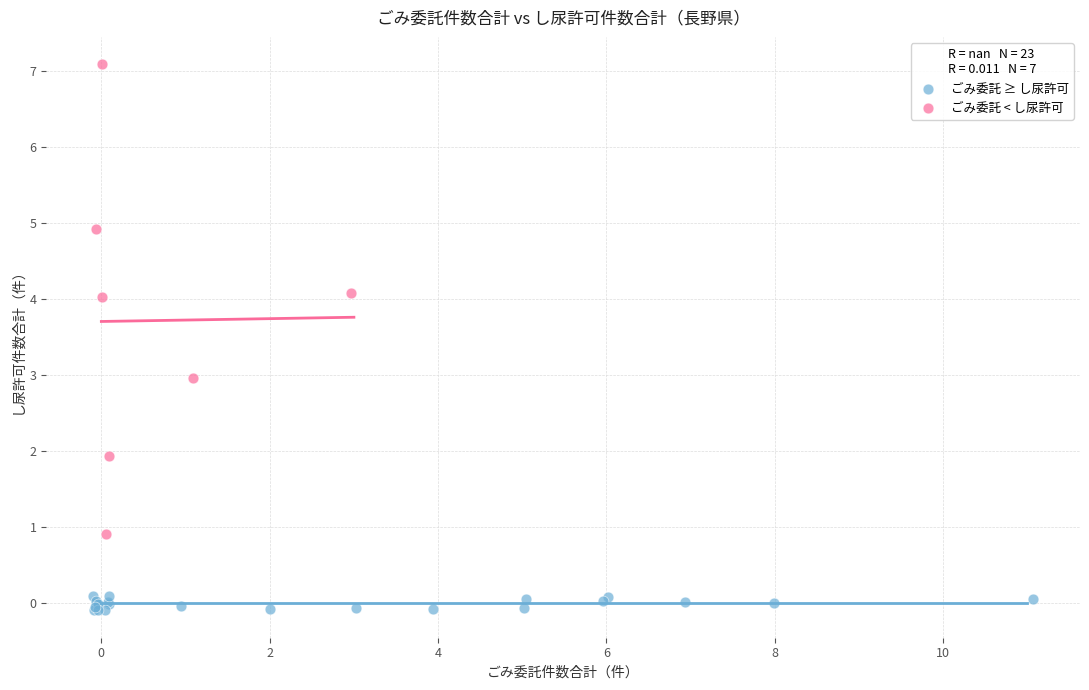

Which series contains the lowest Y value?

ごみ委託 ≥ し尿許可